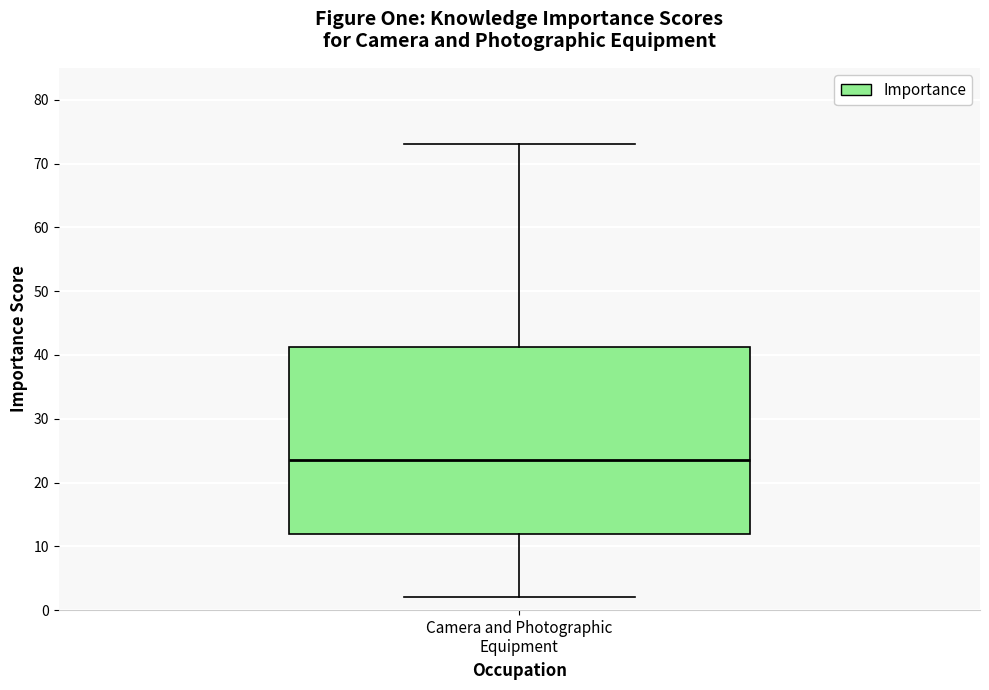

Transcribe this box plot: give where the median line is, the range the box spans, and where the two whiskers end, as read against the y-axis. The values are not printed on the chart, so give them approximately, as read against the axis.

median 24, box 12 to 41, whiskers 2 to 73